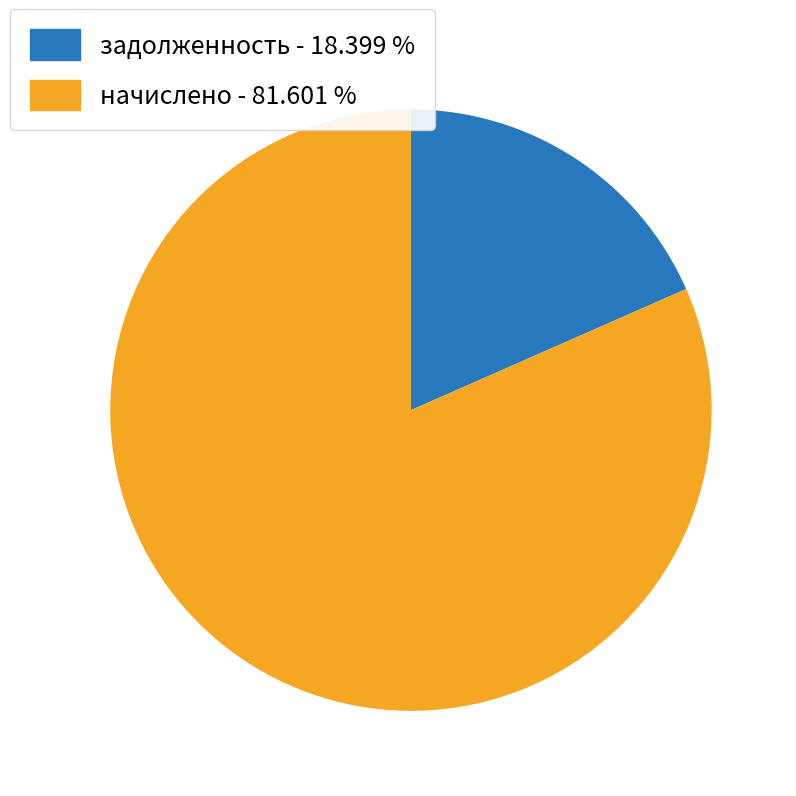

Does any single category account for the majority?

Yes